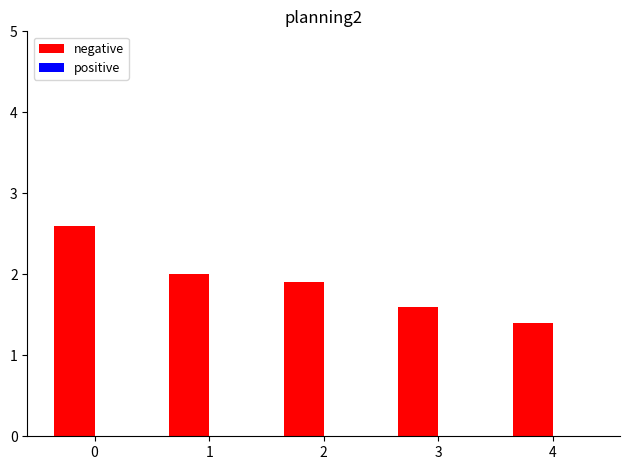

What is the maximum value shown in the chart?

2.6